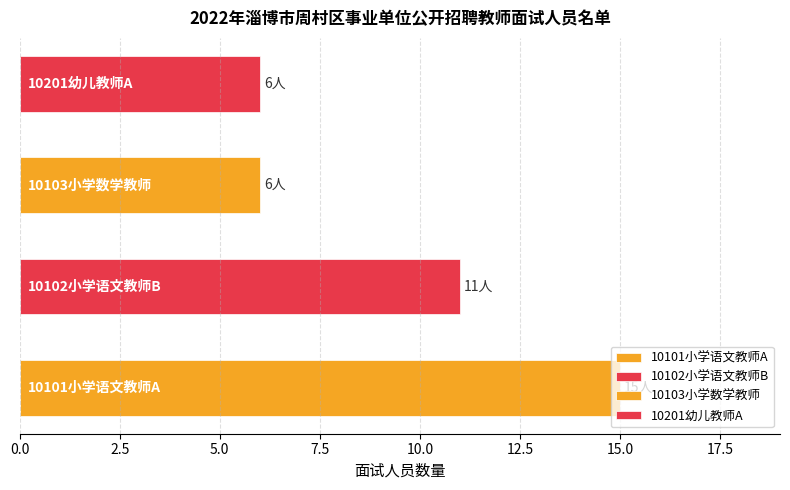

What is the minimum value shown in the chart?

6